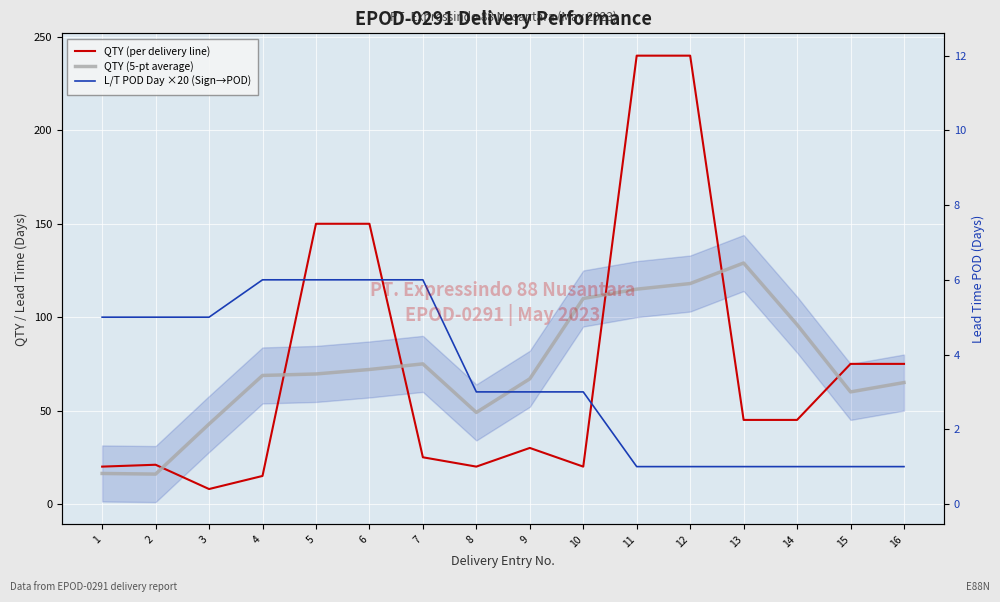

What is the difference between the L/T POD Day ×20 (Sign→POD) values at 8 and 2?

40.0